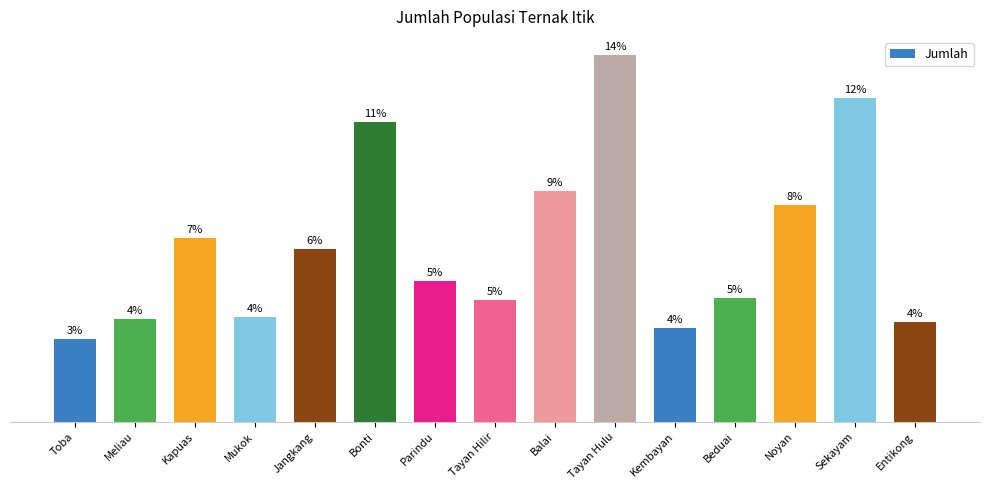

Are the bars horizontal?

No